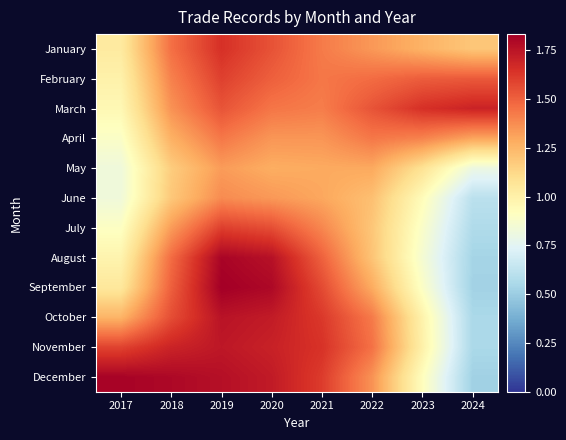

Rank the series at 2024 from lowest to highest value.

December, September, August, October, November, July, June, May, January, April, February, March